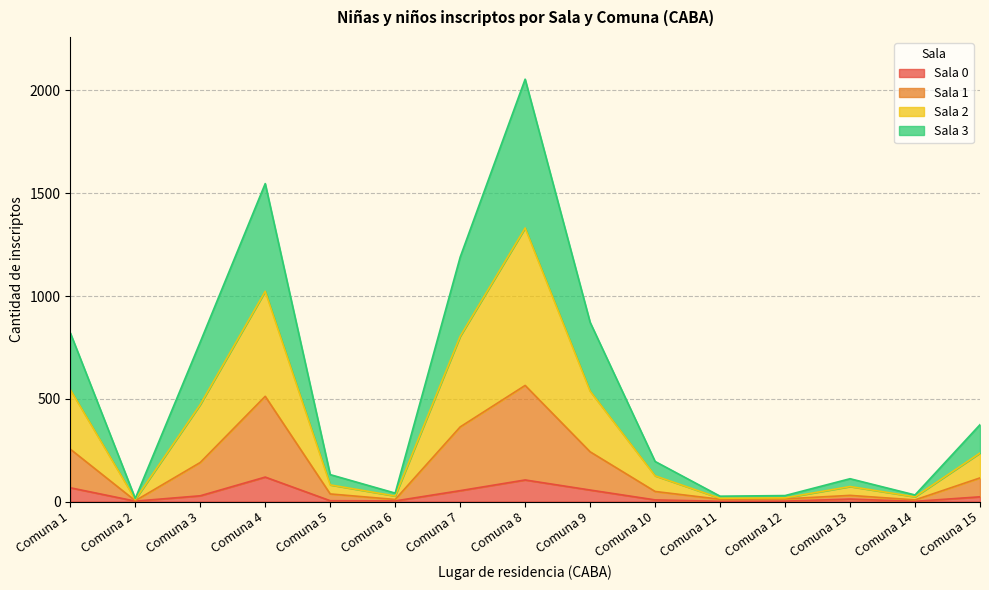

At which category is the sum across all series the highest?

Comuna 8